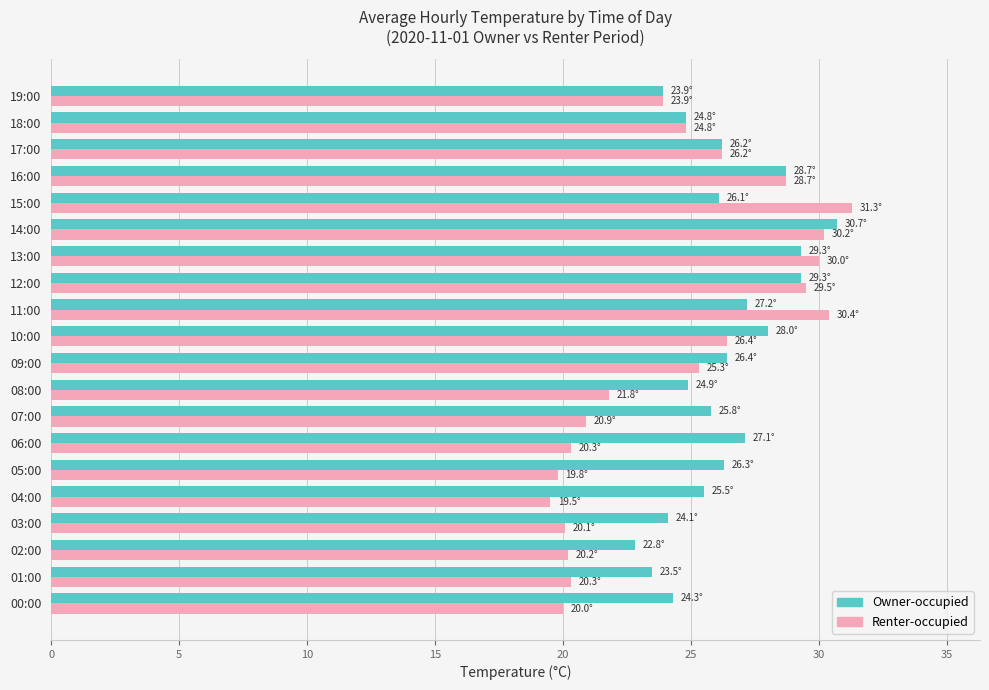

Rank the series at 05:00 from lowest to highest value.

Renter-occupied, Owner-occupied